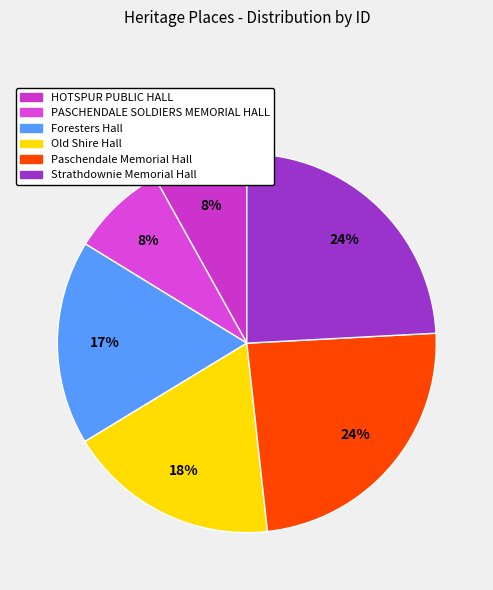

Rank the categories by value from lowest to highest.

HOTSPUR PUBLIC HALL, PASCHENDALE SOLDIERS MEMORIAL HALL, Foresters Hall, Old Shire Hall, Paschendale Memorial Hall, Strathdownie Memorial Hall